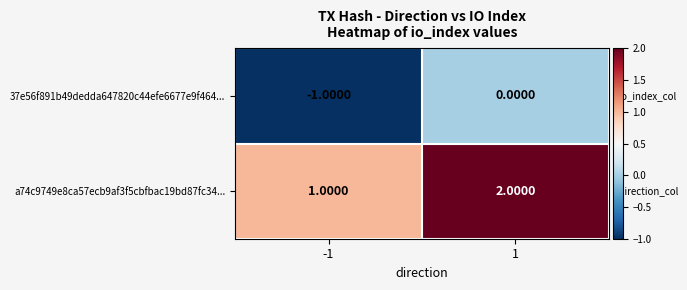

List the series in order of their peak value, lowest first.

37e56f891b49dedda647820c44efe6677e9f464..., a74c9749e8ca57ecb9af3f5cbfbac19bd87fc34...